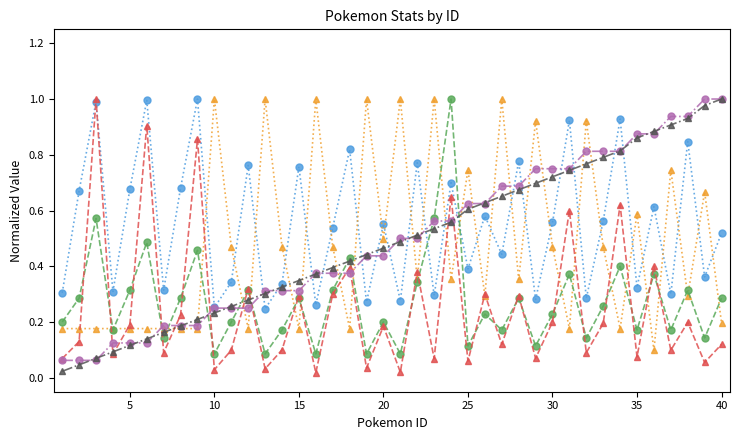

At how many categories does at least one series exceed 0?

40